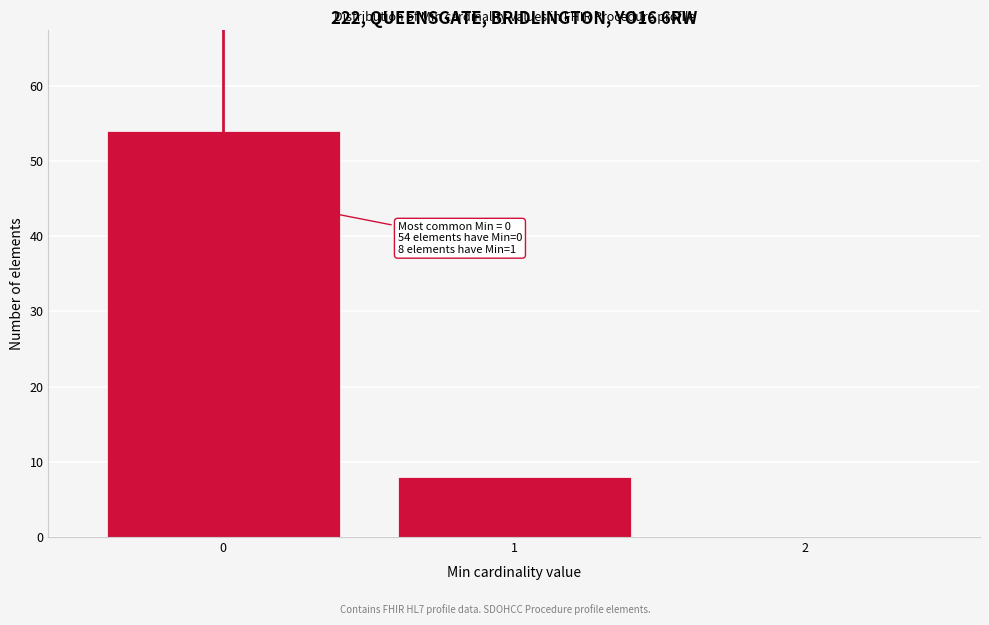

Which range on the x-axis has the tallest bar?

-0.5 to 0.5